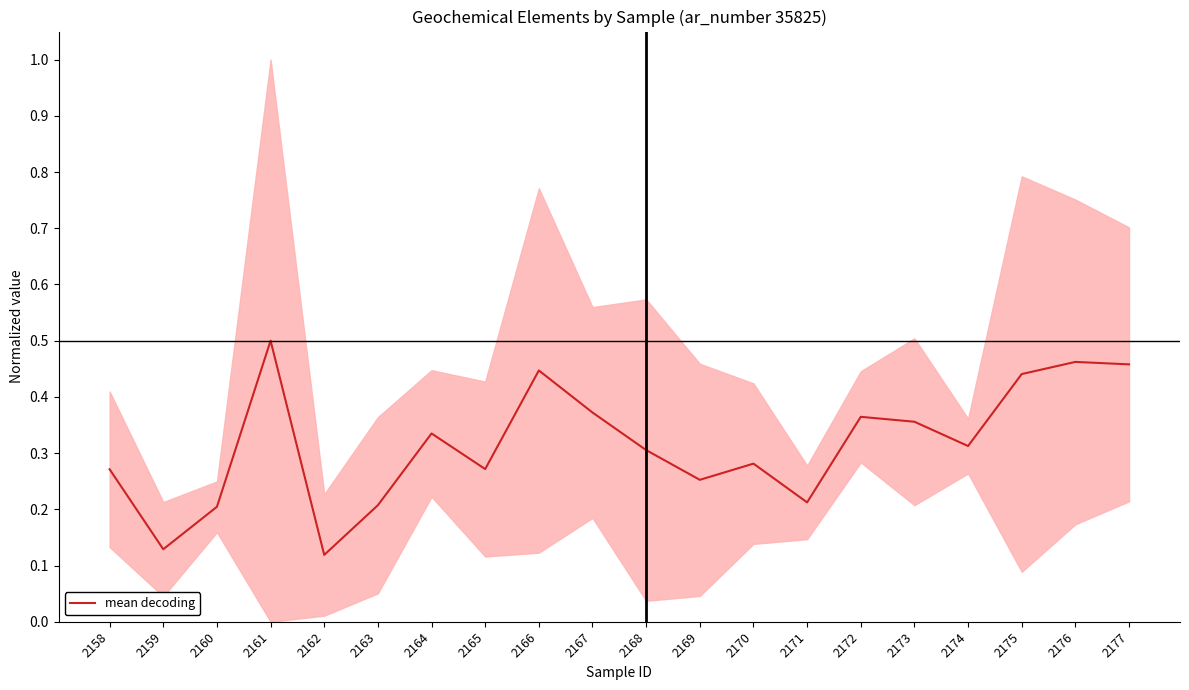

List the labels in order of value, largest first.

2161, 2176, 2177, 2166, 2175, 2167, 2172, 2173, 2164, 2174, 2168, 2170, 2165, 2158, 2169, 2171, 2163, 2160, 2159, 2162